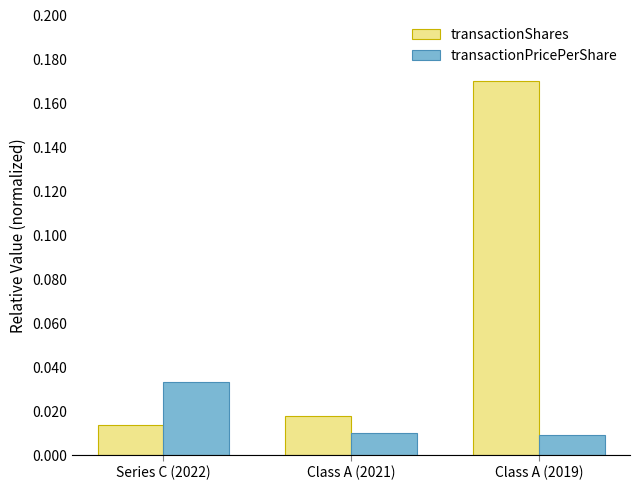

Rank the series by their maximum value, from highest to lowest.

transactionShares, transactionPricePerShare